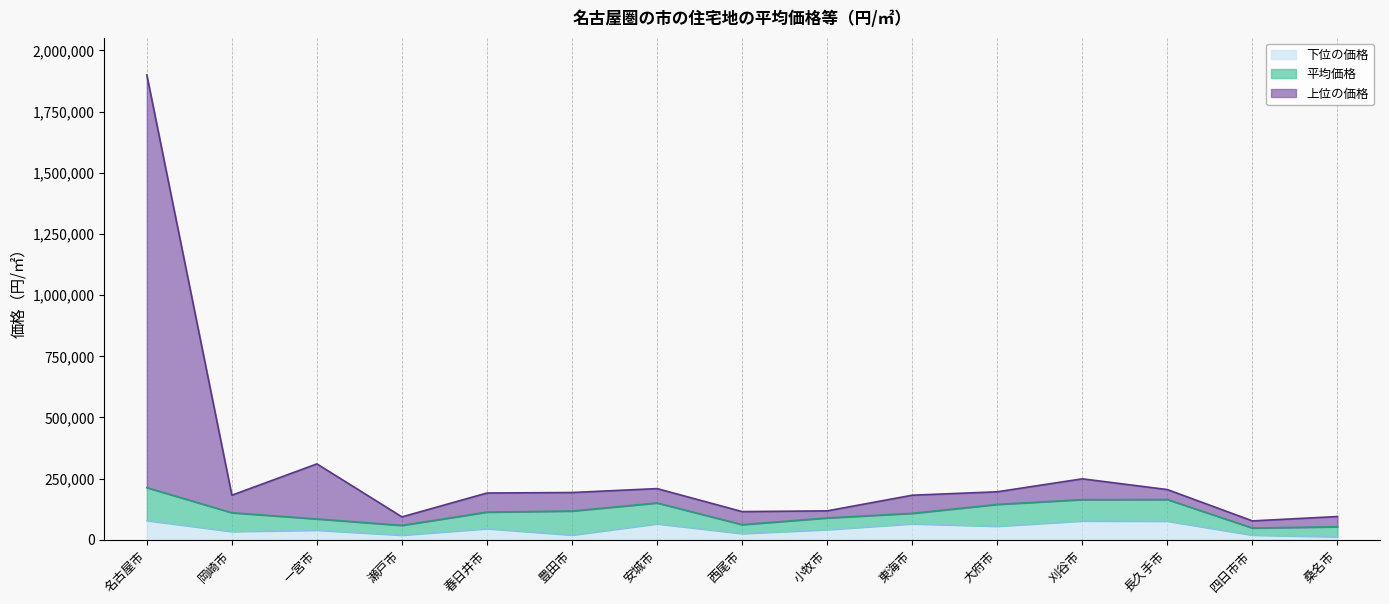

At which label does 下位の価格 first exceed 41300?

名古屋市